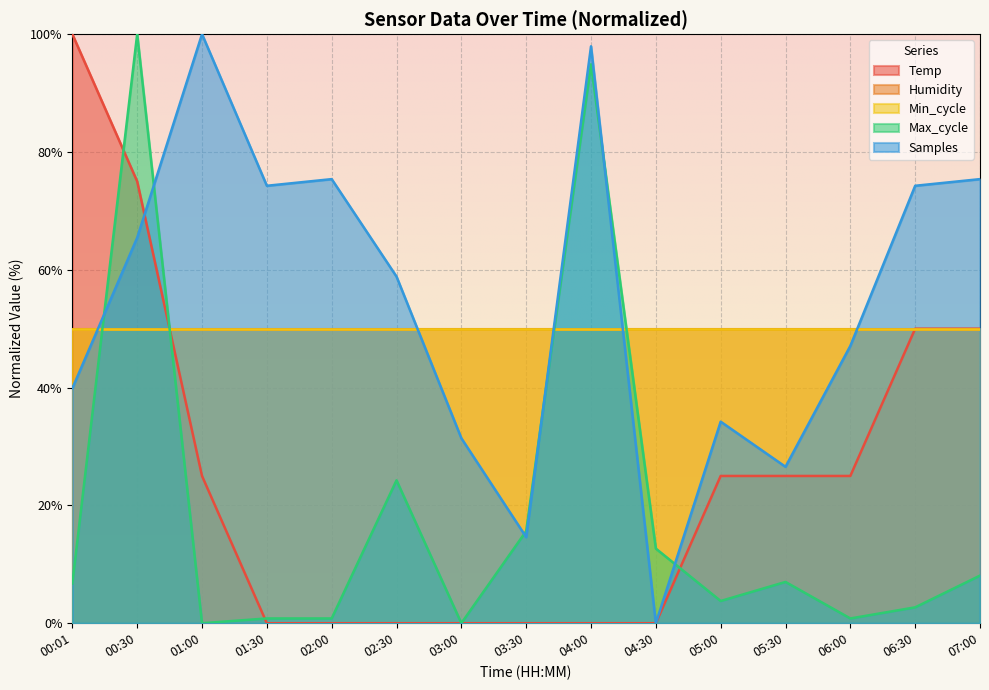

At which label is Temp closest to 50?

06:30